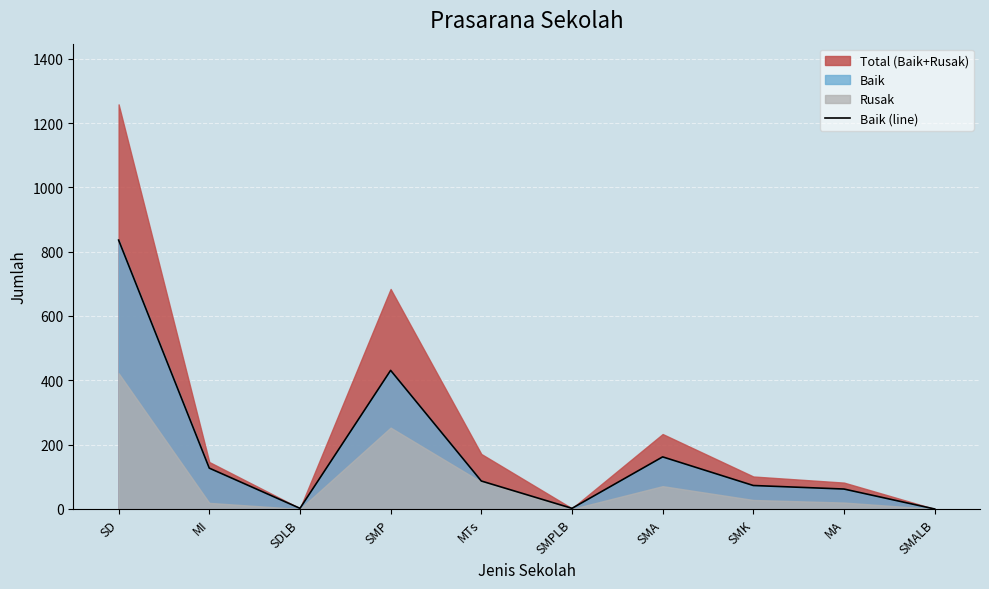

Where is the first local maximum?

SMP